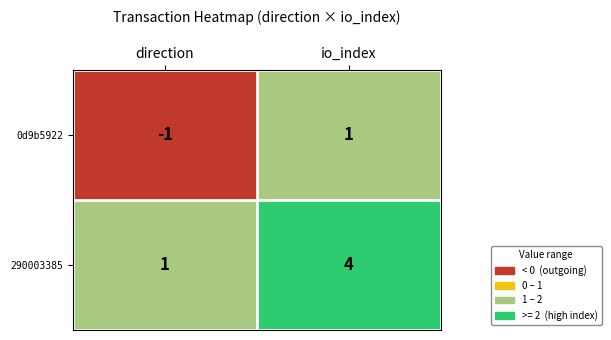

The value of 290003385 at io_index is 4. True or false?

True